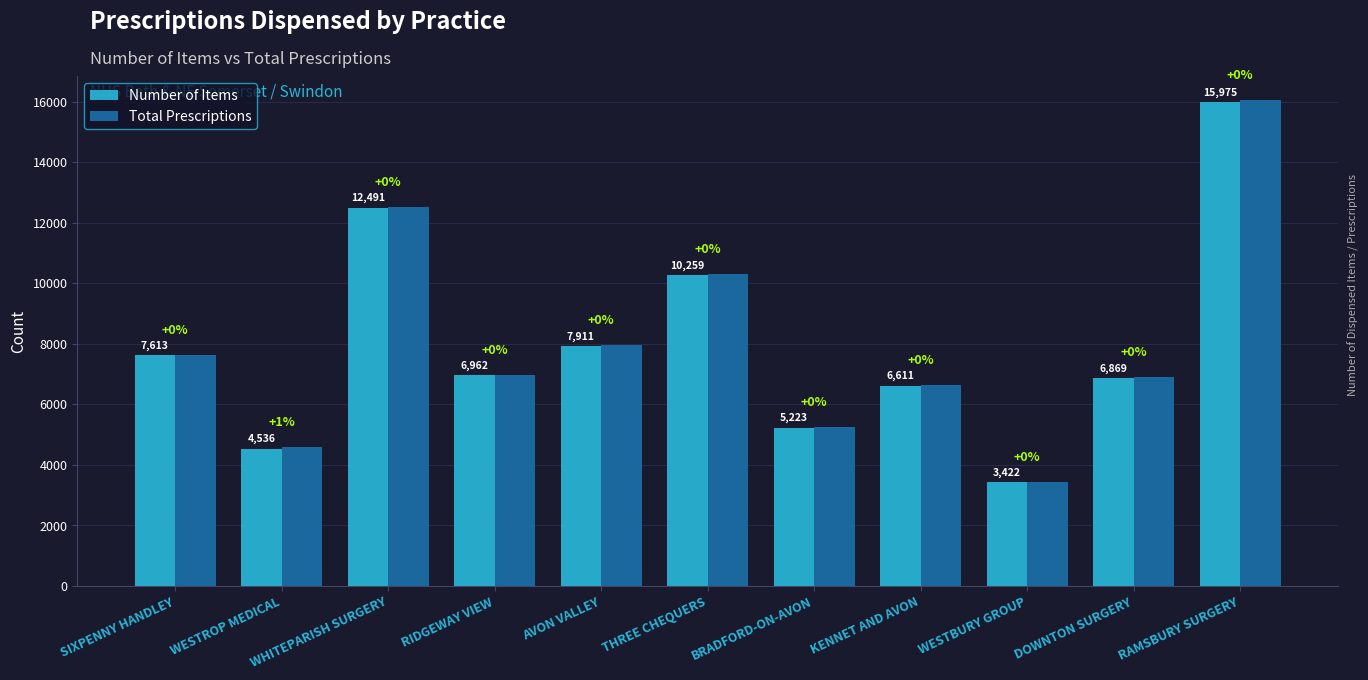

At which label does Number of Items first exceed 6962?

SIXPENNY HANDLEY